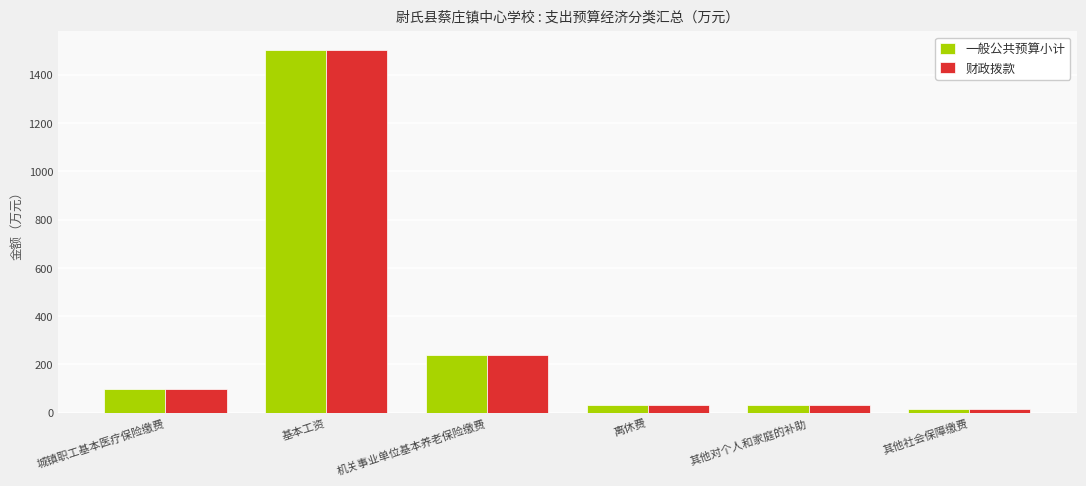

What is the smallest value displayed?

13.5